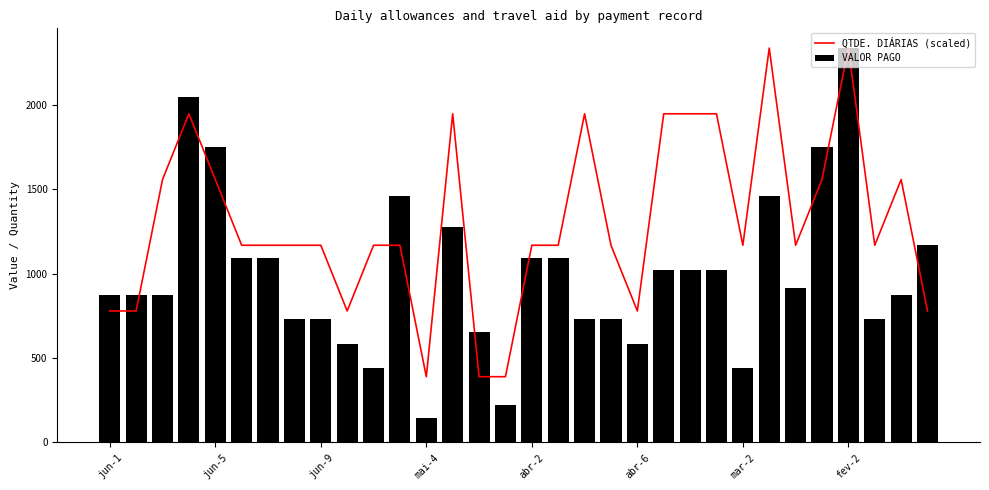

The value of QTDE. DIÁRIAS (scaled) at jun-5 is 1557.3. True or false?

True